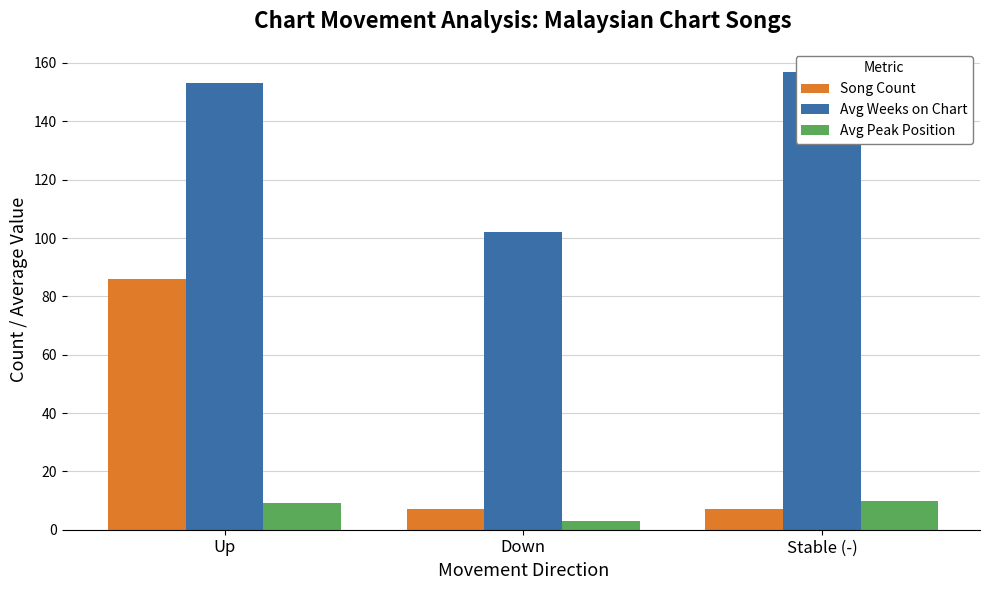

Reading right to left, transcribe all the data shown in this chart.

Song Count: 7	7	86
Avg Weeks on Chart: 157	102	153
Avg Peak Position: 10	3	9